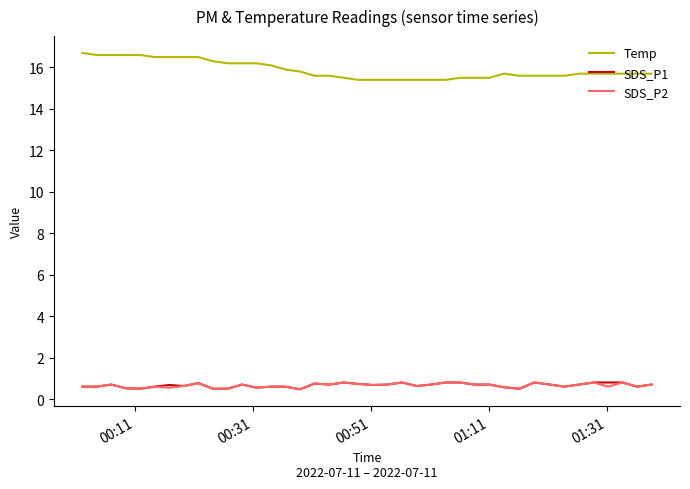

Does the chart display data point markers on the line(s)?

No